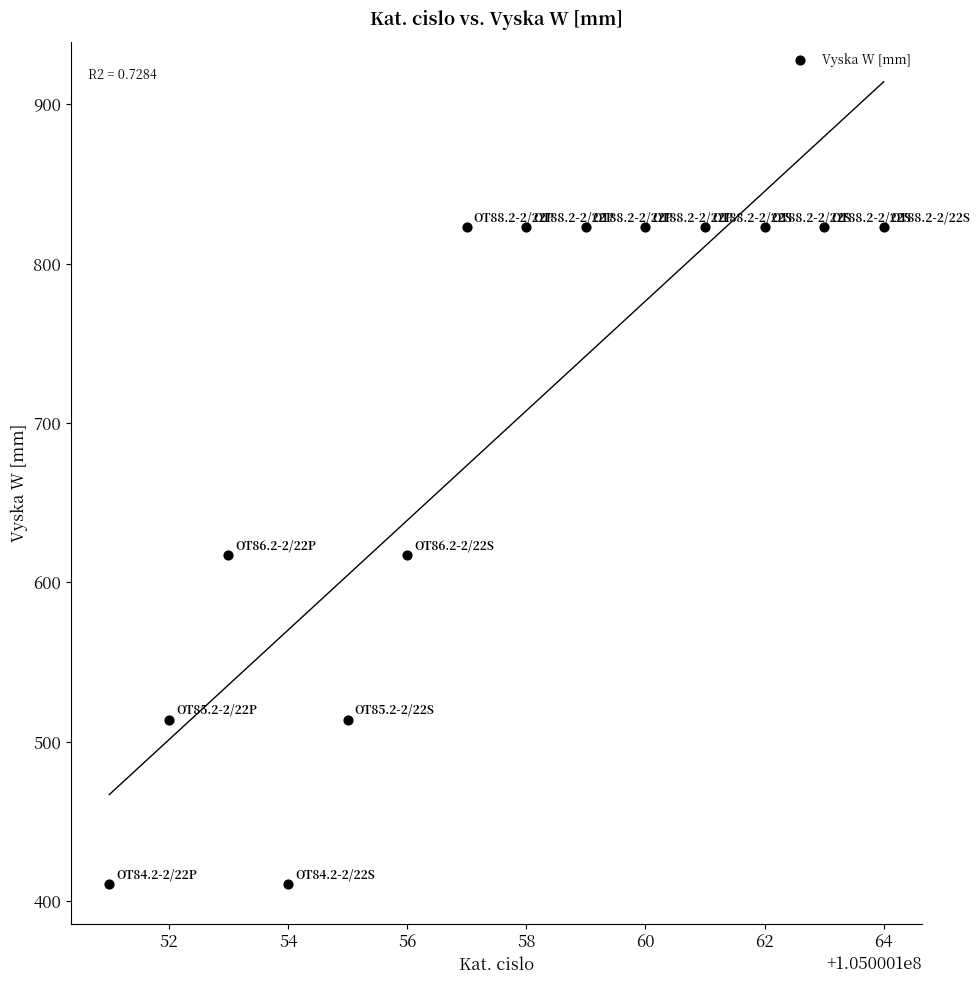

What is the range of Y values (max minus min)?

412